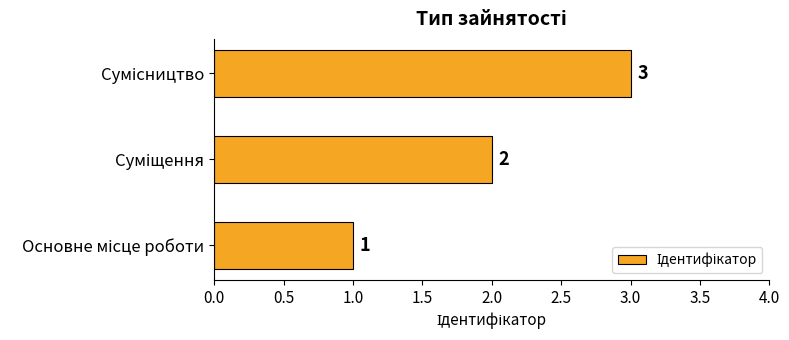

What is the maximum value shown in the chart?

3